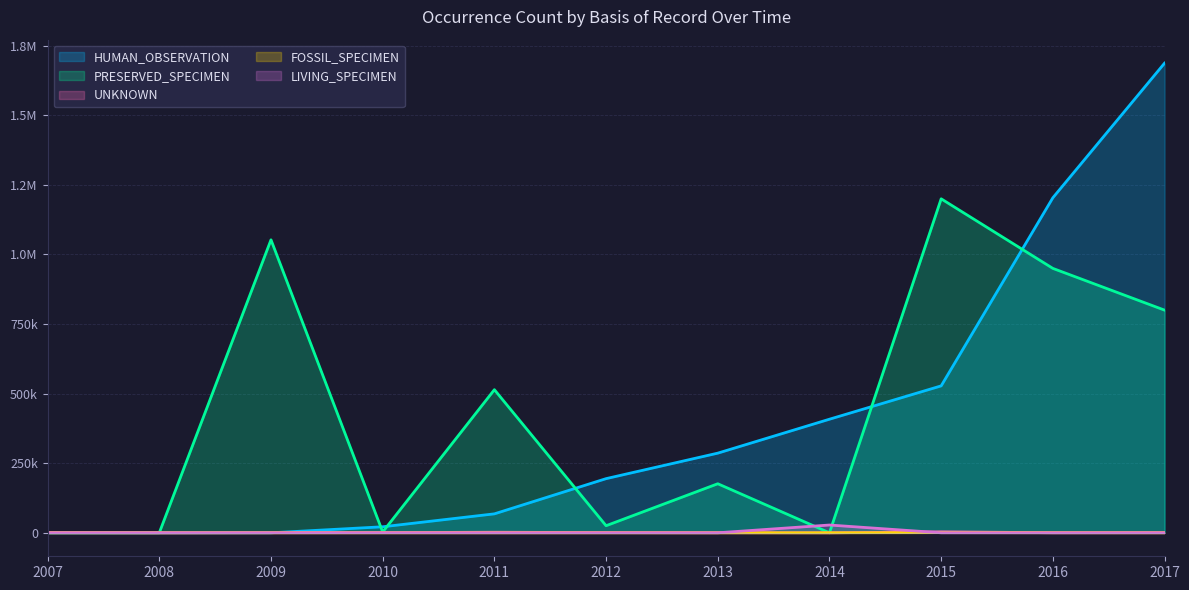

What is the maximum value for LIVING_SPECIMEN?

27946